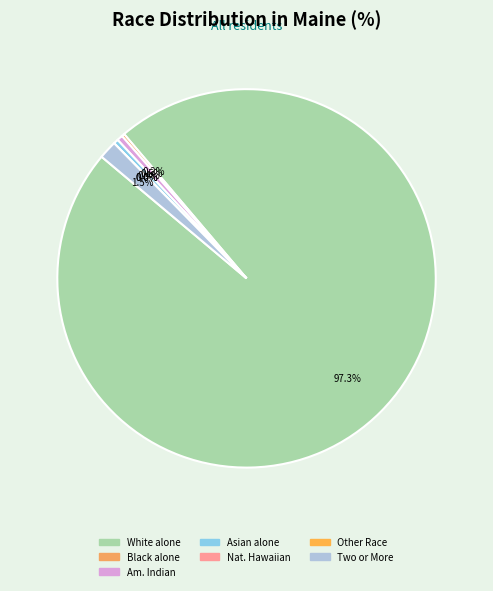

Which slice is the largest?

White alone